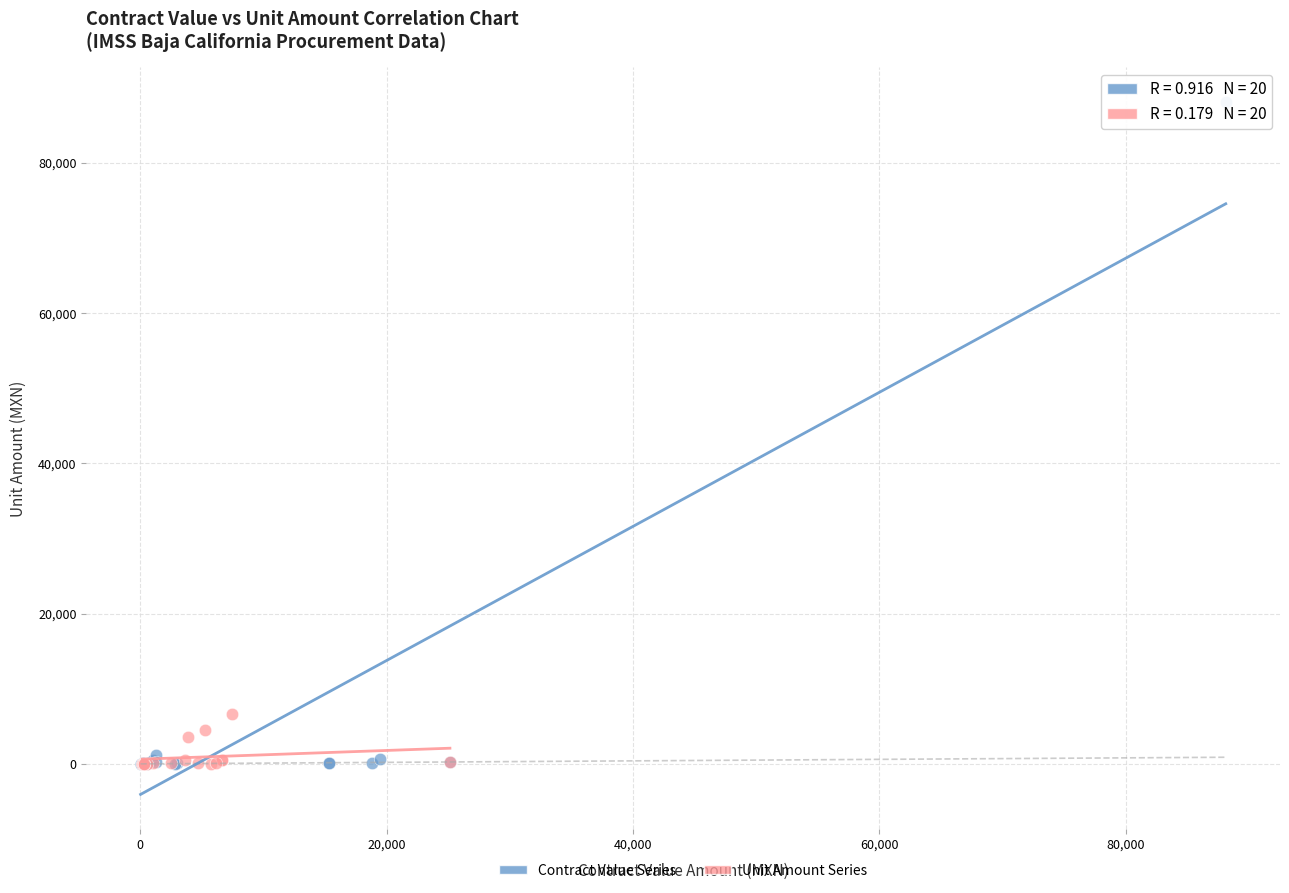

Which series contains the highest Y value?

Contract Value Series